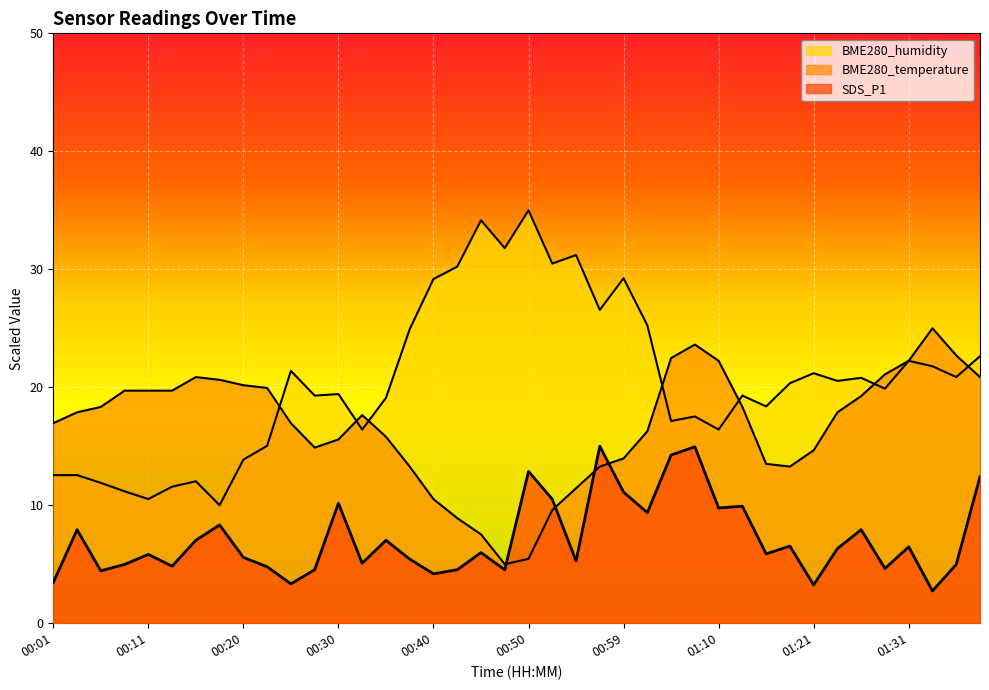

What is the label of the 27th point from the right?

00:32